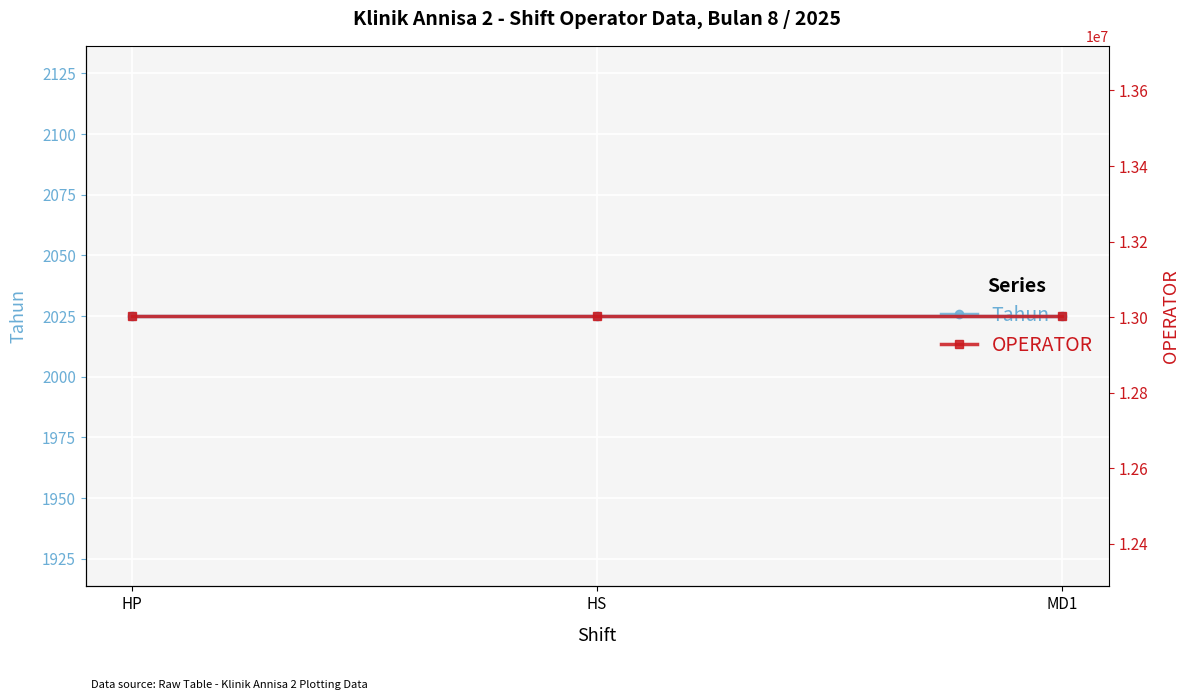

What is the label of the 2nd point from the left?

HS